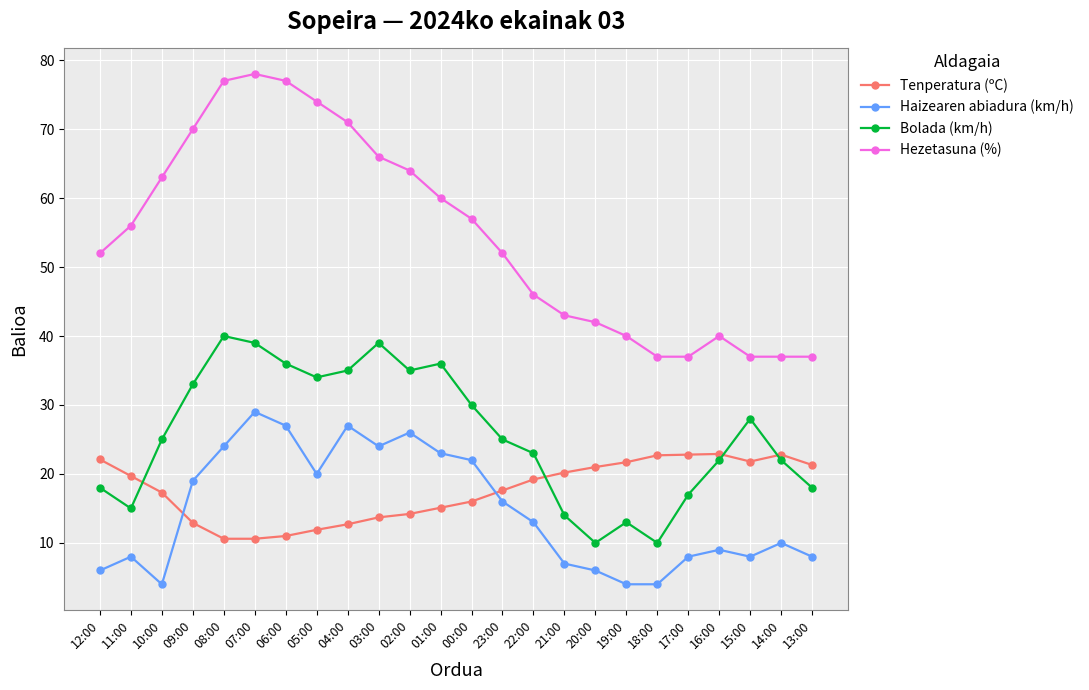

At how many categories does at least one series exceed 76?

3